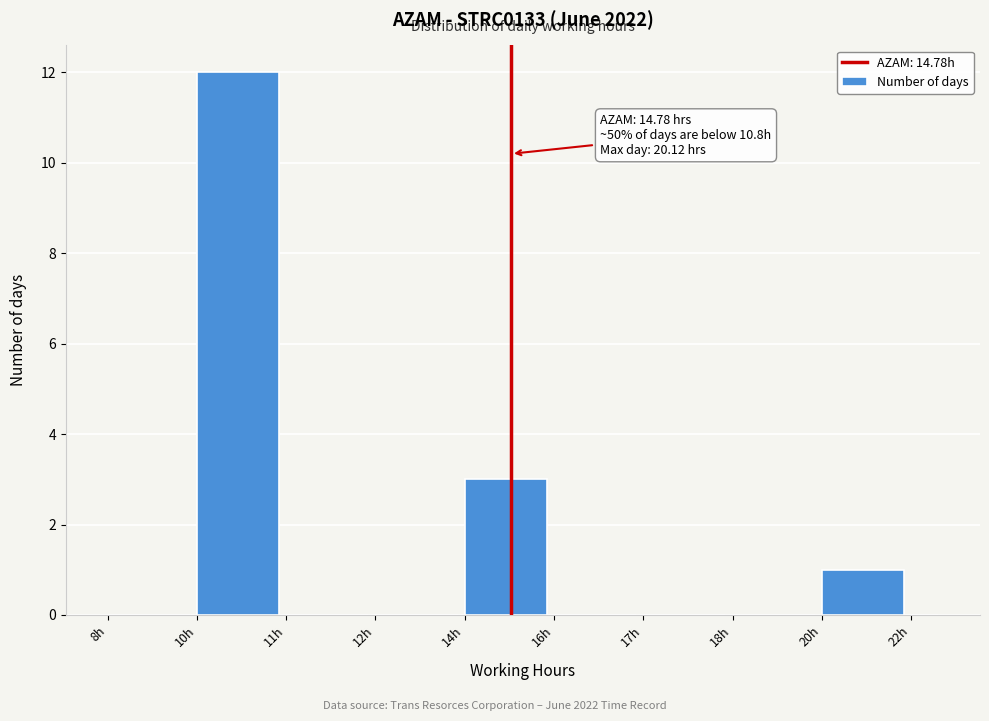

Reading left to right, extract all data points from this chart.

8h=0	10h=12	11h=0	12h=0	14h=3	16h=0	17h=0	18h=0	20h=1	22h=0